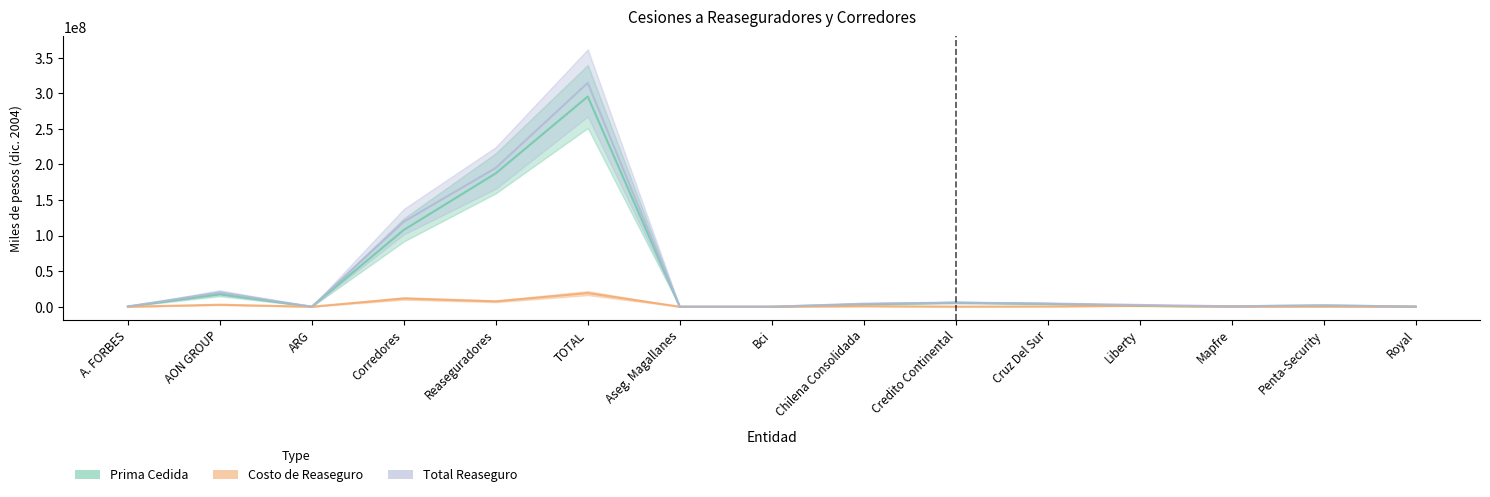

Is it true that Costo de Reaseguro equals 1383173 at Liberty?

True